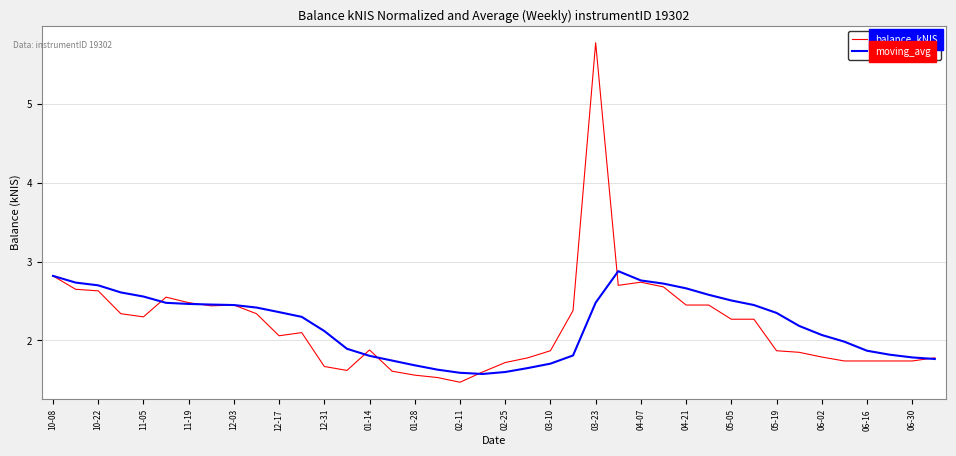

True or false: moving_avg has more than 0 interior local peaks.

True